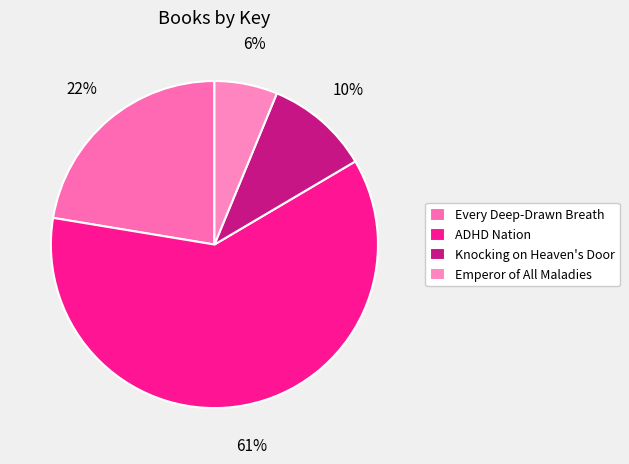

Is there a majority slice in this chart?

Yes